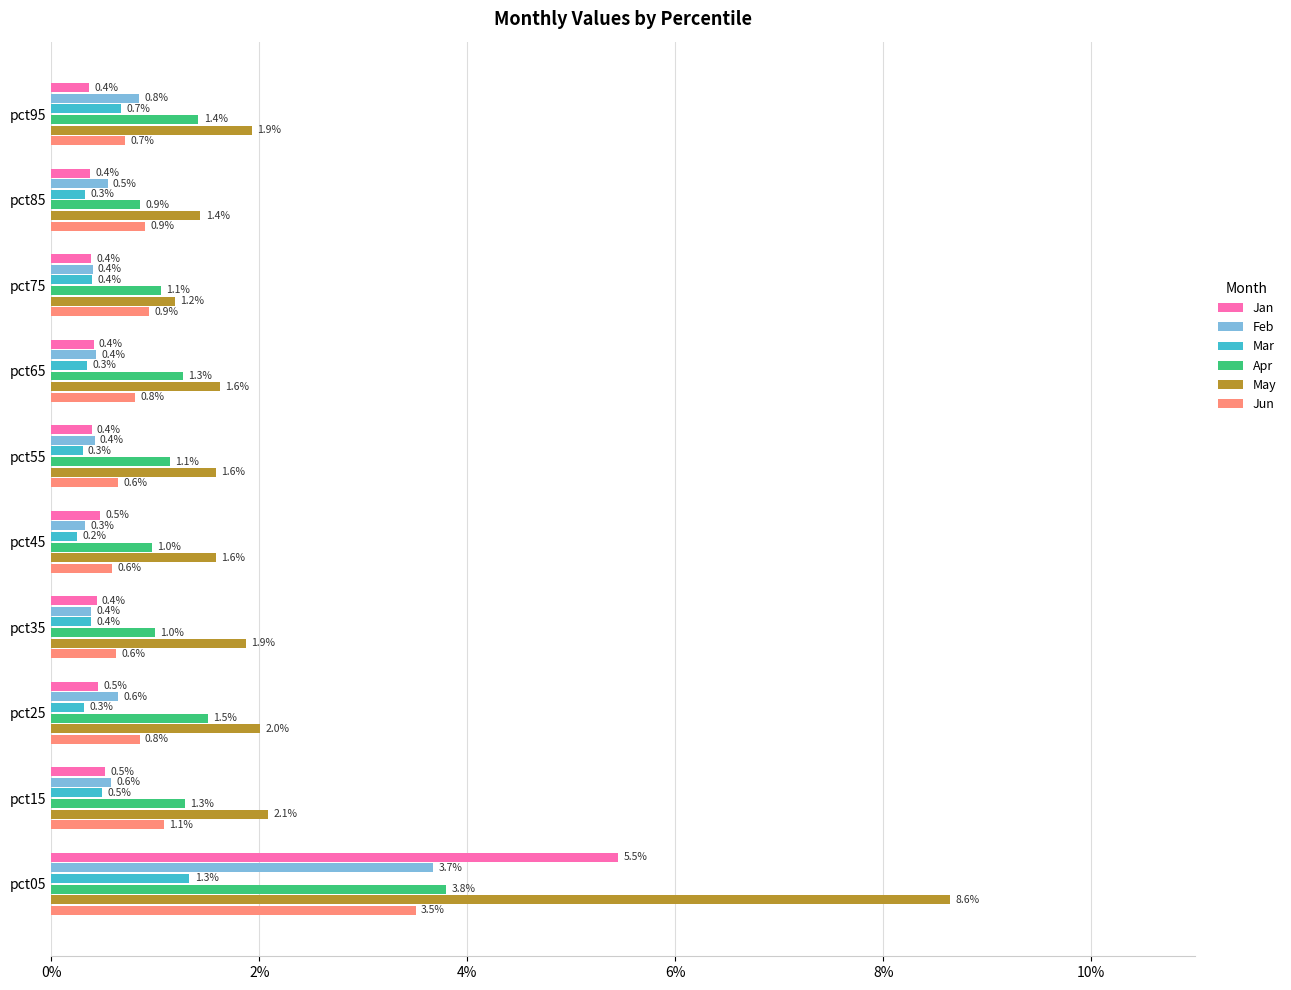

Count the Mar values in the range 0 to 1.

9